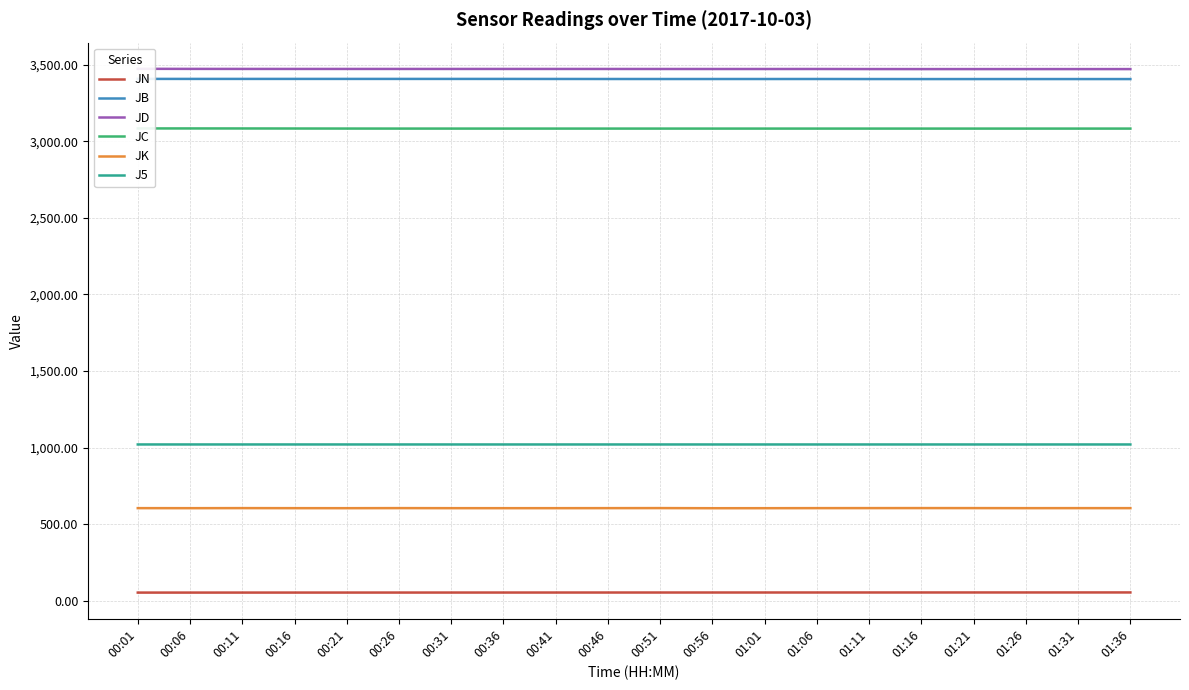

True or false: JC has more than 1 points higher than both neighbors.

False